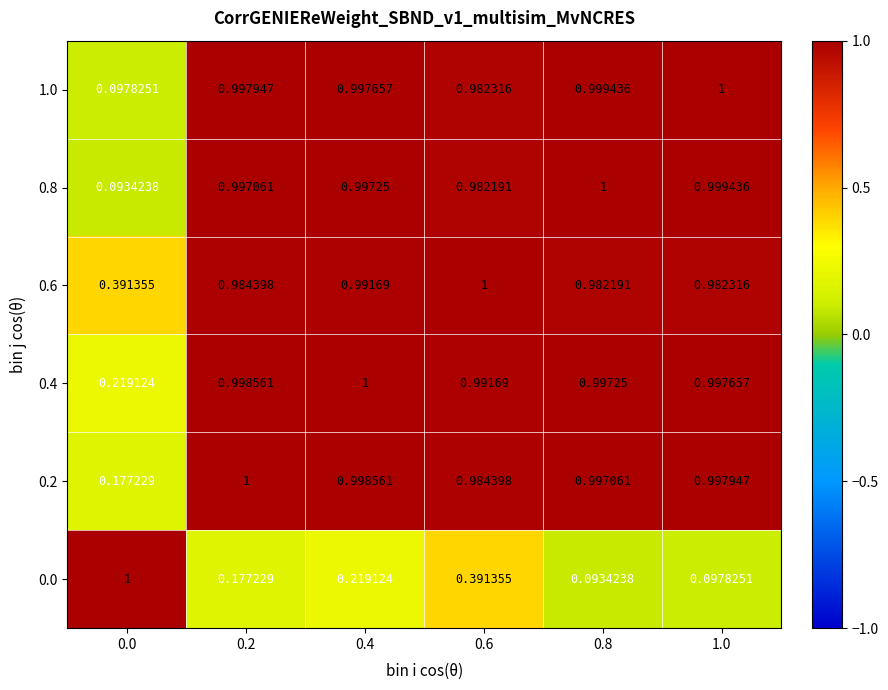

At how many categories does at least one series exceed 0?

6